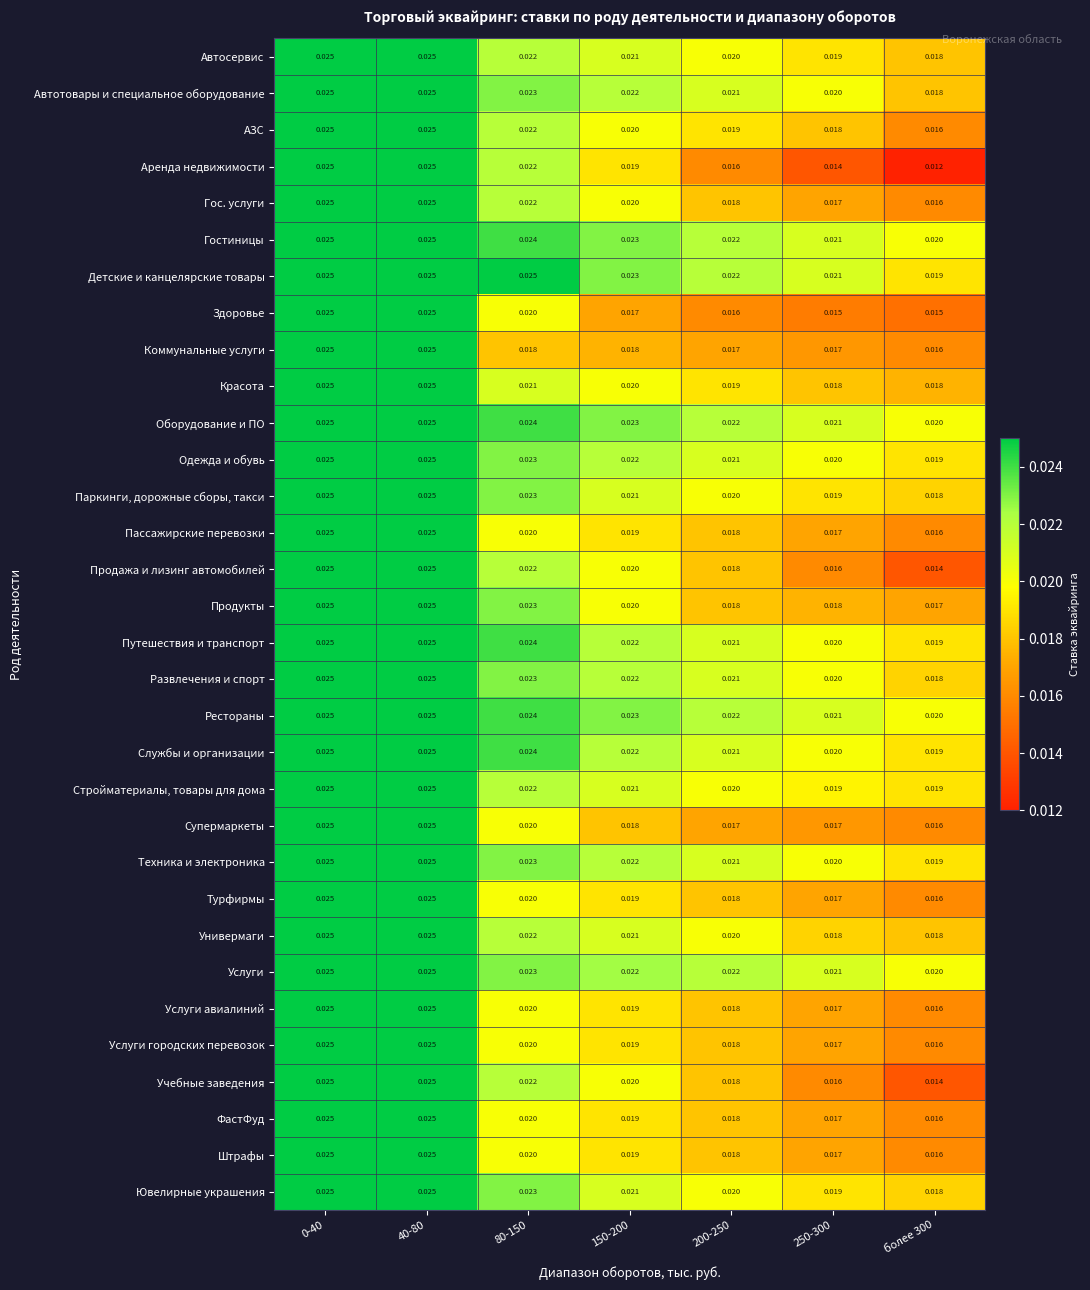

What is the total value across all series at 80-150?

0.7